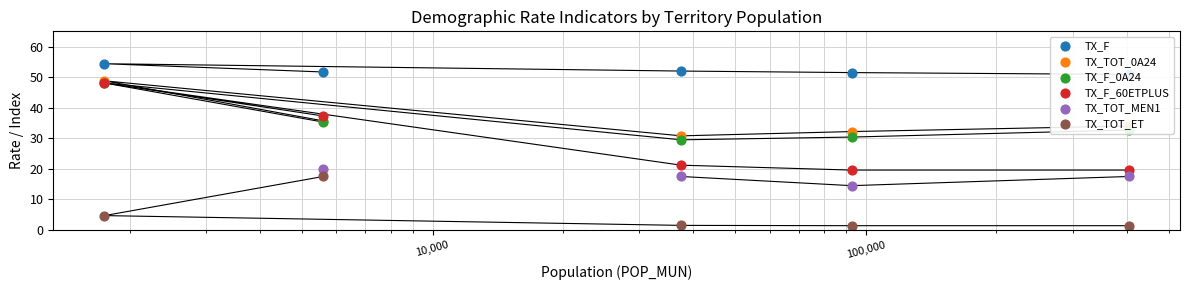

Which series has the widest spread of Y values?

TX_F_60ETPLUS